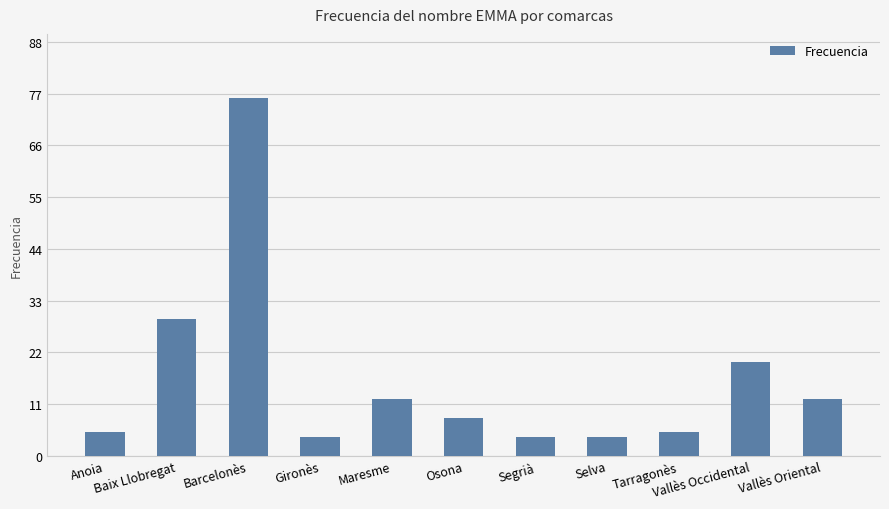

What is the value of the 10th bar from the left?

20